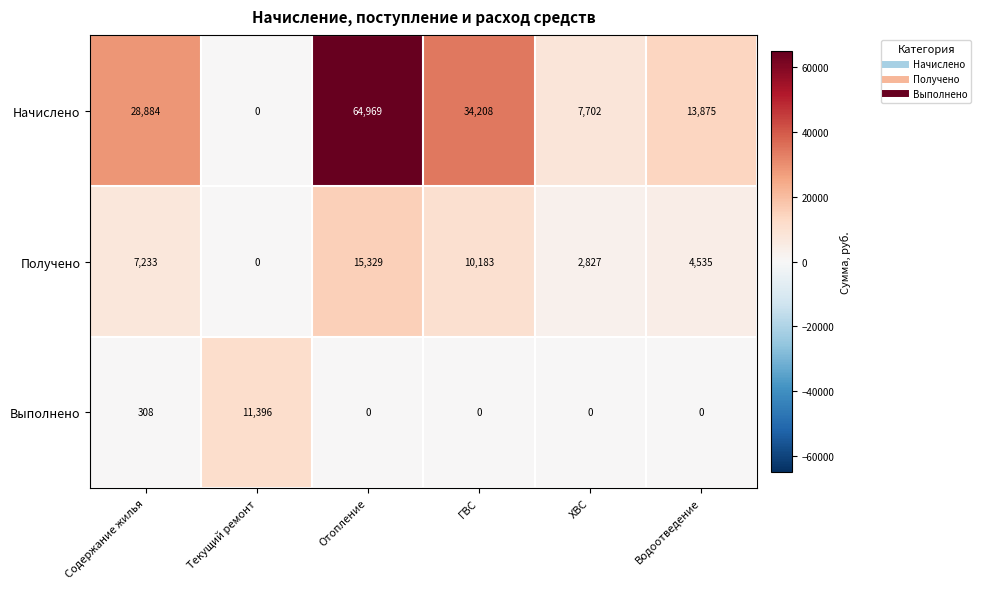

Rank the series at ХВС from lowest to highest value.

Выполнено, Получено, Начислено